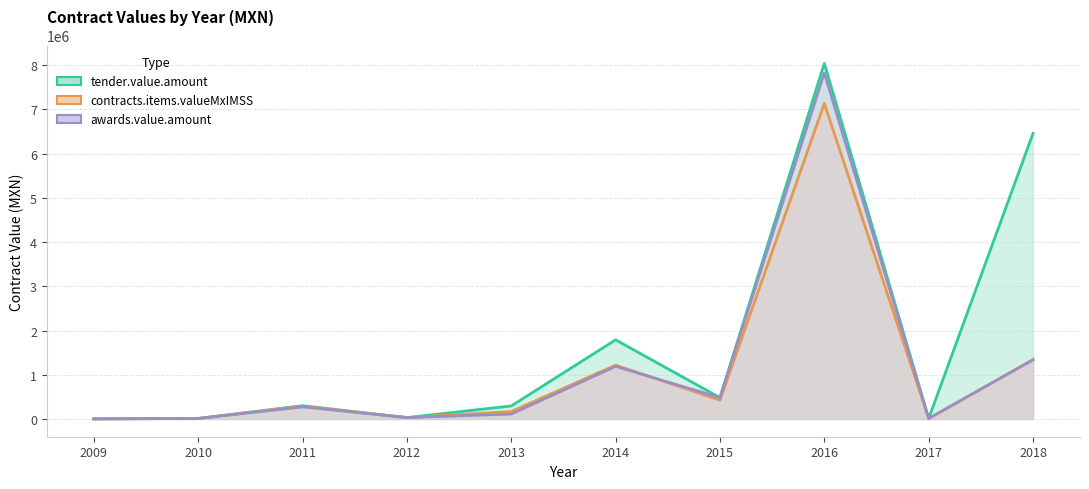

True or false: awards.value.amount and tender.value.amount intersect in this chart.

False